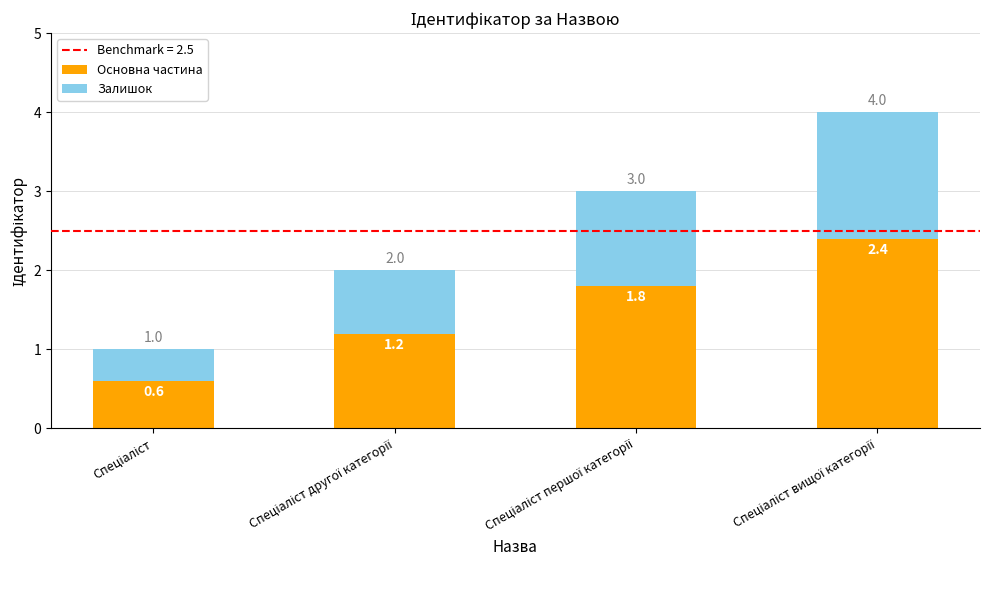

What is the difference between the second highest and minimum values in the Основна частина series?

1.2